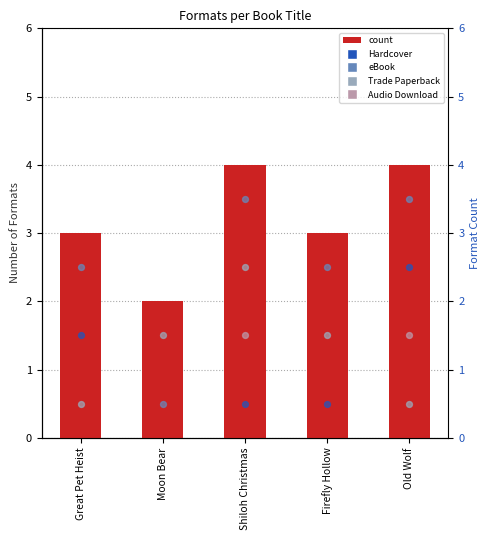

What is the ratio of the value at Great Pet Heist to the value at Firefly Hollow?

1.0